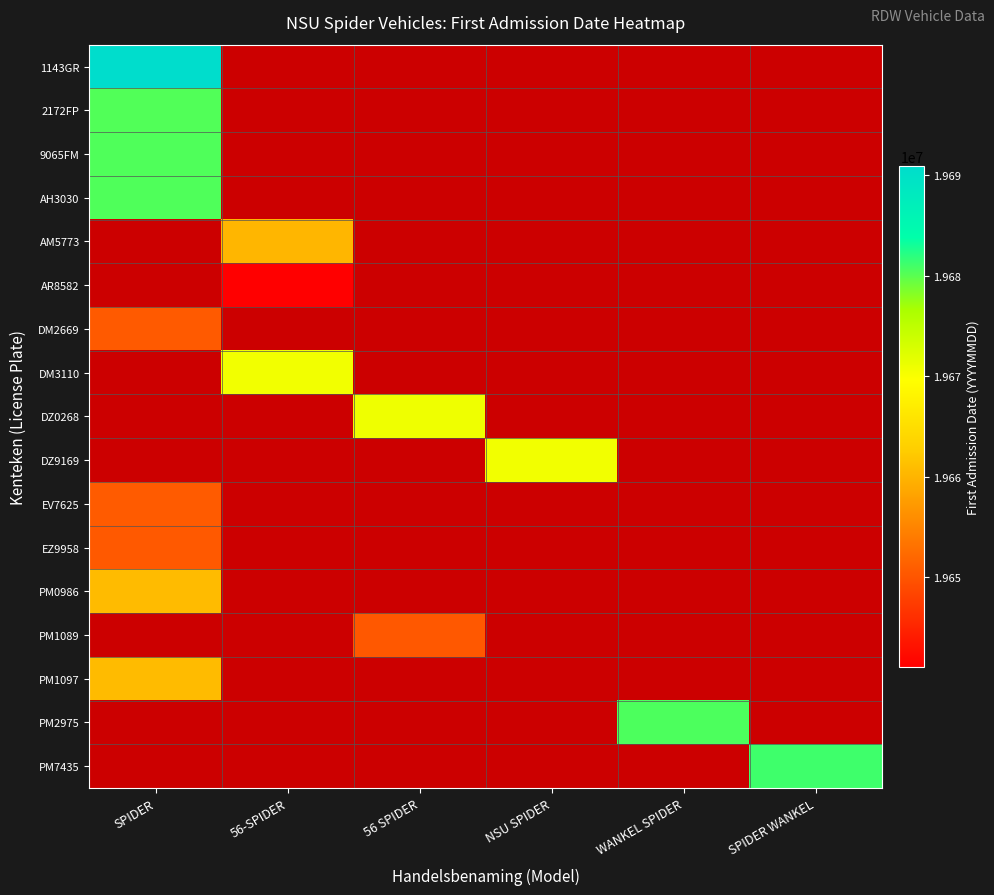

Where is PM0986 nearest to the value 19660707?

SPIDER